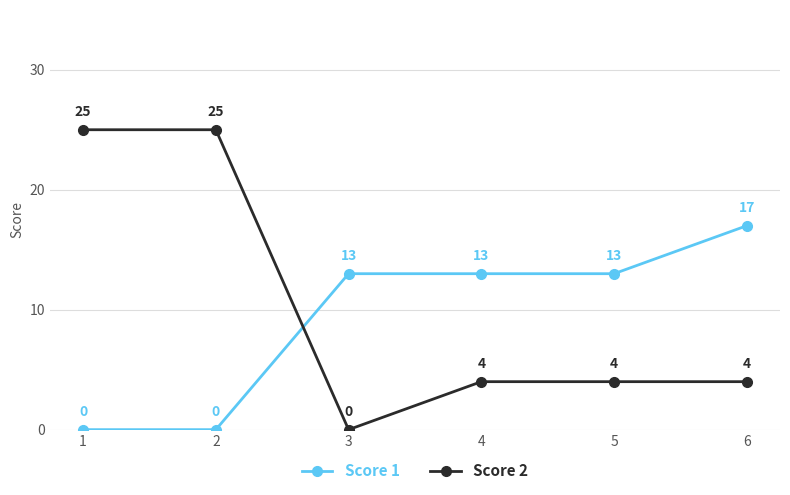

How many data points does each series have?

6